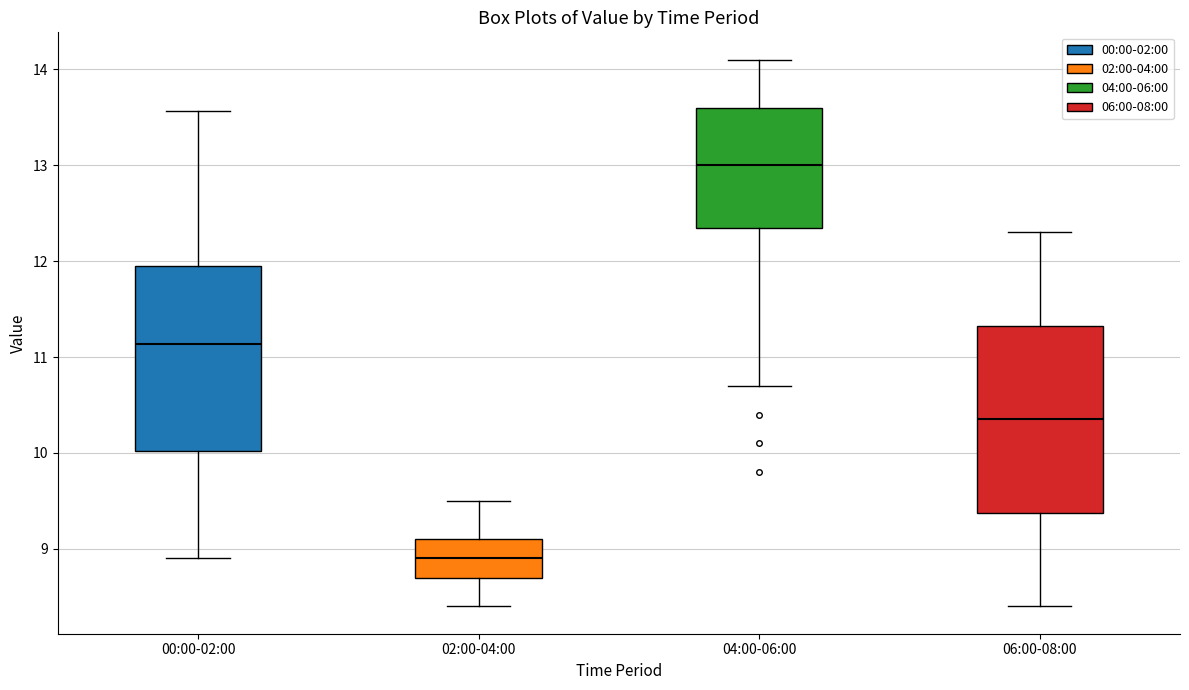

Reading left to right, read every box against the y-axis: the position of its median line, the range the box covers, and the ends of its whiskers. The values are not printed on the chart, so give them approximately, as read against the axis.

00:00-02:00: median 11.1, box 10.0 to 12.0, whiskers 8.9 to 13.6
02:00-04:00: median 8.9, box 8.7 to 9.1, whiskers 8.4 to 9.5
04:00-06:00: median 13.0, box 12.4 to 13.6, whiskers 10.7 to 14.1
06:00-08:00: median 10.4, box 9.4 to 11.3, whiskers 8.4 to 12.3